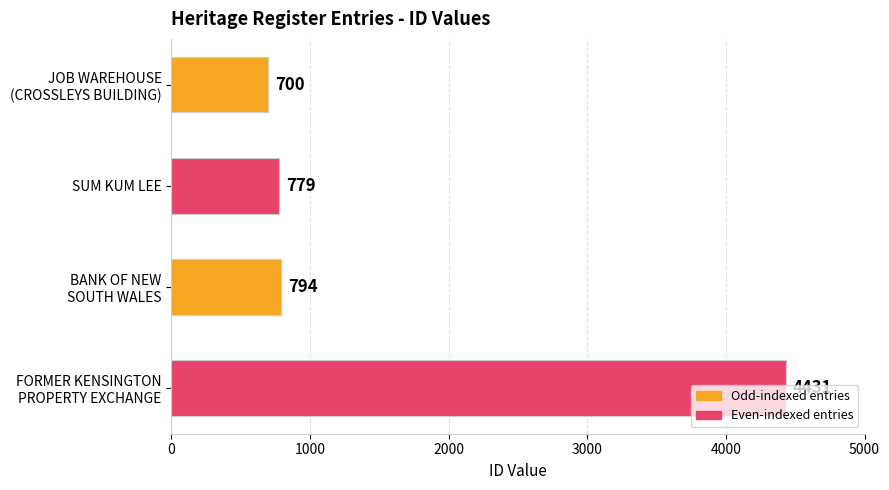

What is the value of the 3rd bar from the top?

794